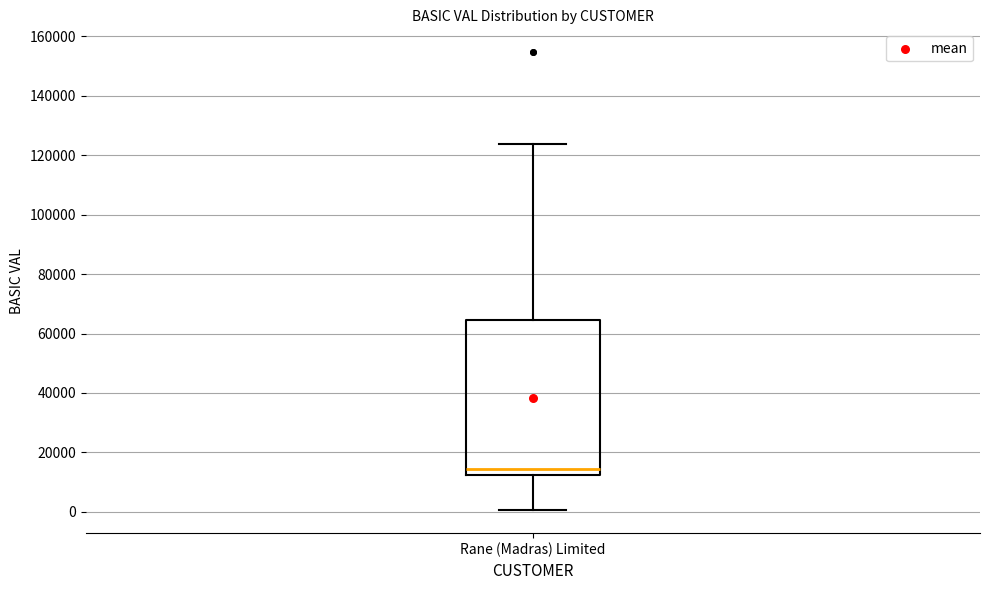

Read this box plot against the y-axis: the position of the median line, the range covered by the box, and the ends of both whiskers. The values are not printed on the chart, so give them approximately, as read against the axis.

median 14000, box 12000 to 64000, whiskers 0 to 124000